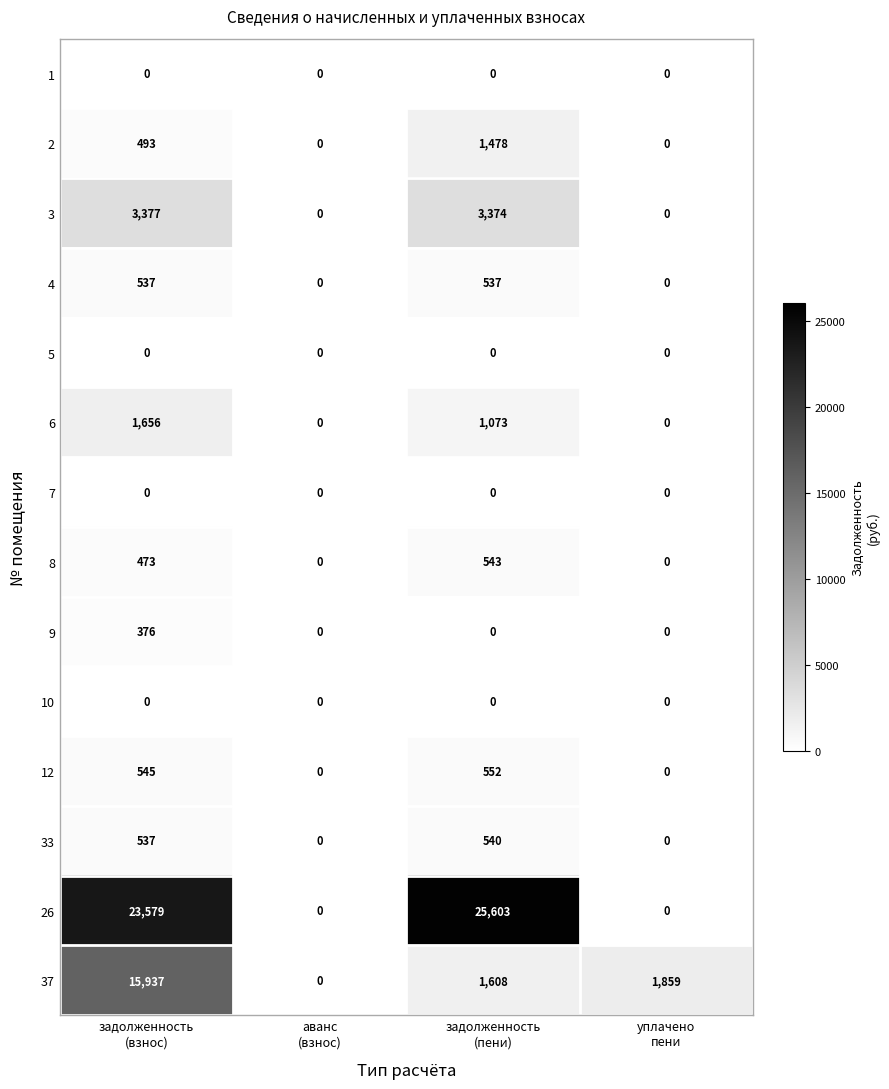

Which category has the highest value across all series?

задолженность
(пени)